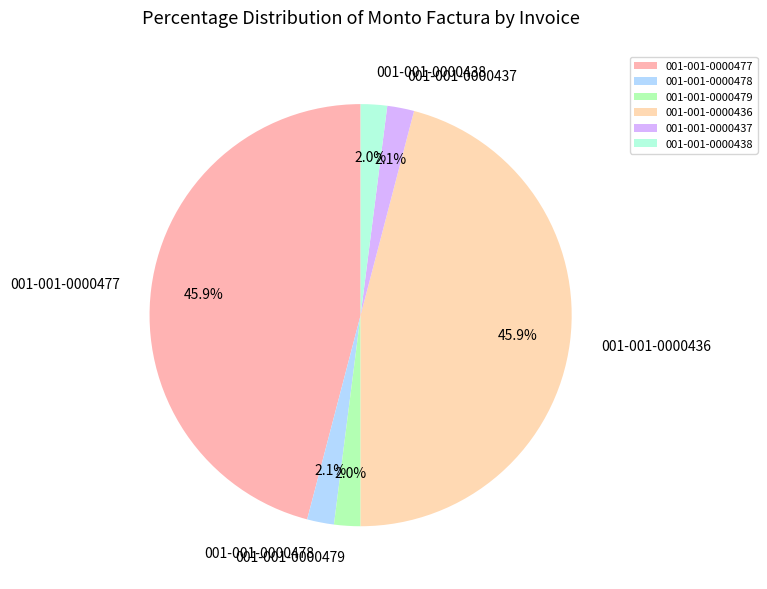

To the nearest percent, what is the combined percentage of 001-001-0000437 and 001-001-0000436?

48%